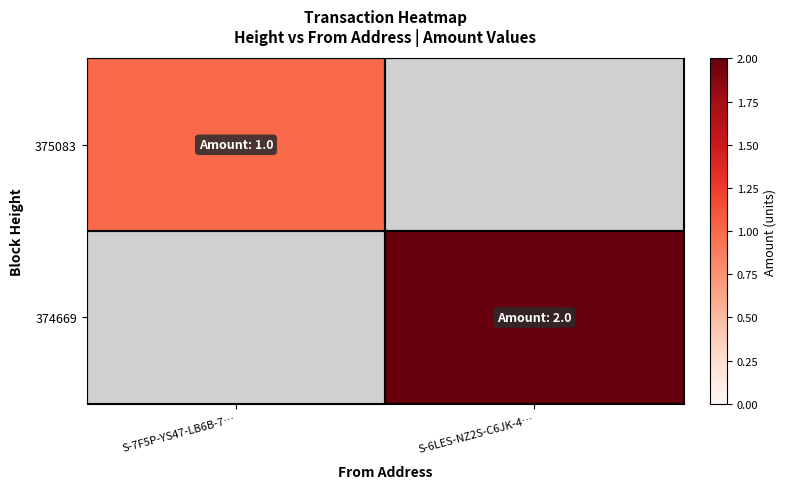

Reading left to right, list all the values displayed in this chart.

375083: S-7F5P-YS47-LB6B-7…=1	S-6LES-NZ2S-C6JK-4…=0
374669: S-7F5P-YS47-LB6B-7…=0	S-6LES-NZ2S-C6JK-4…=2